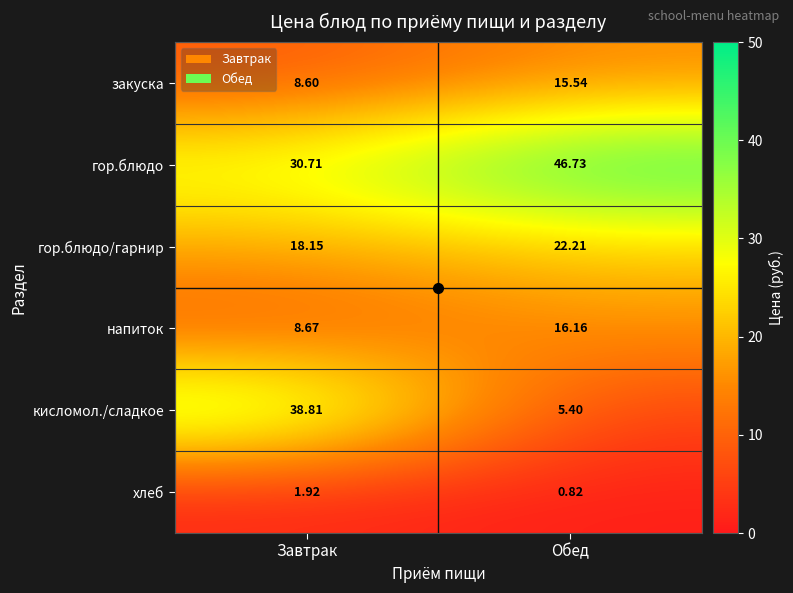

How many data points in кисломол./сладкое are less than 38?

1